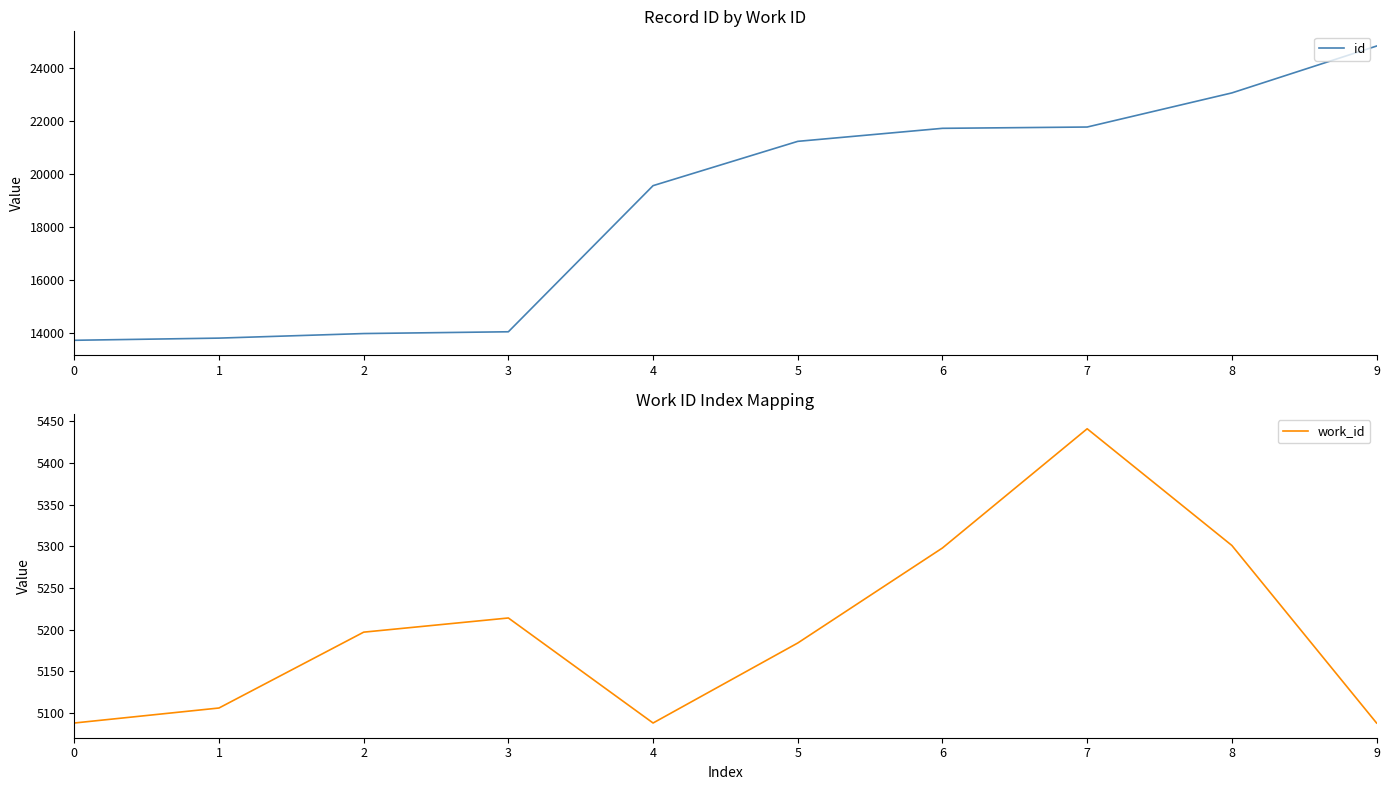

Is it true that work_id equals 5298 at 6?

True